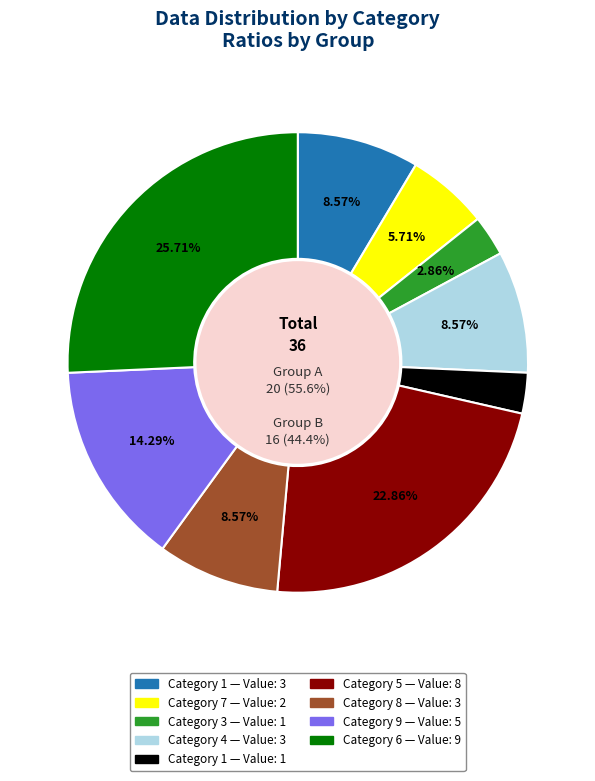

Is the sum of 4 and 1 greater than half?

No